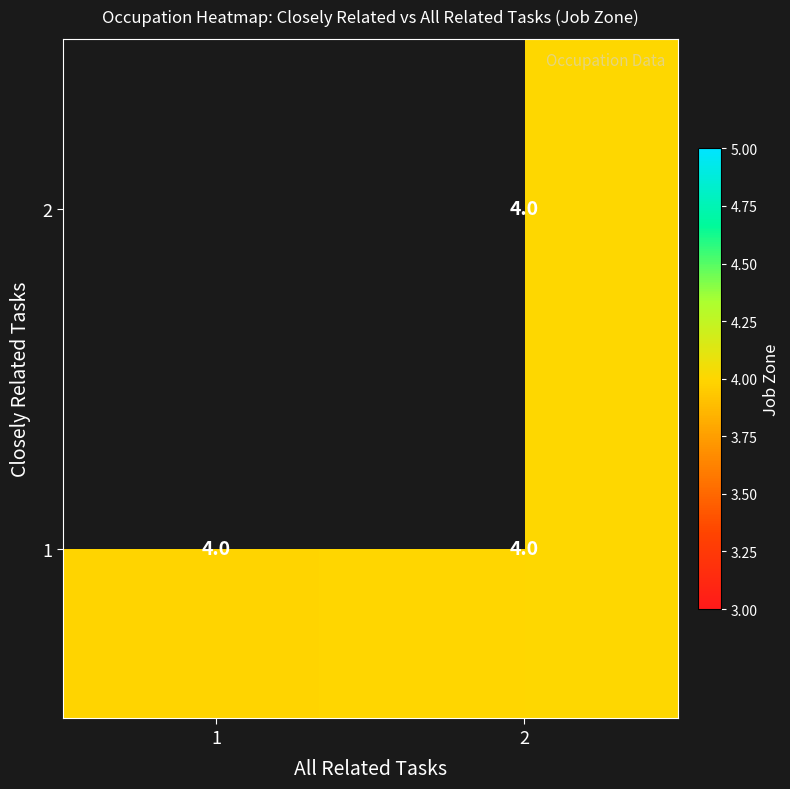

At which category is the sum across all series the highest?

2